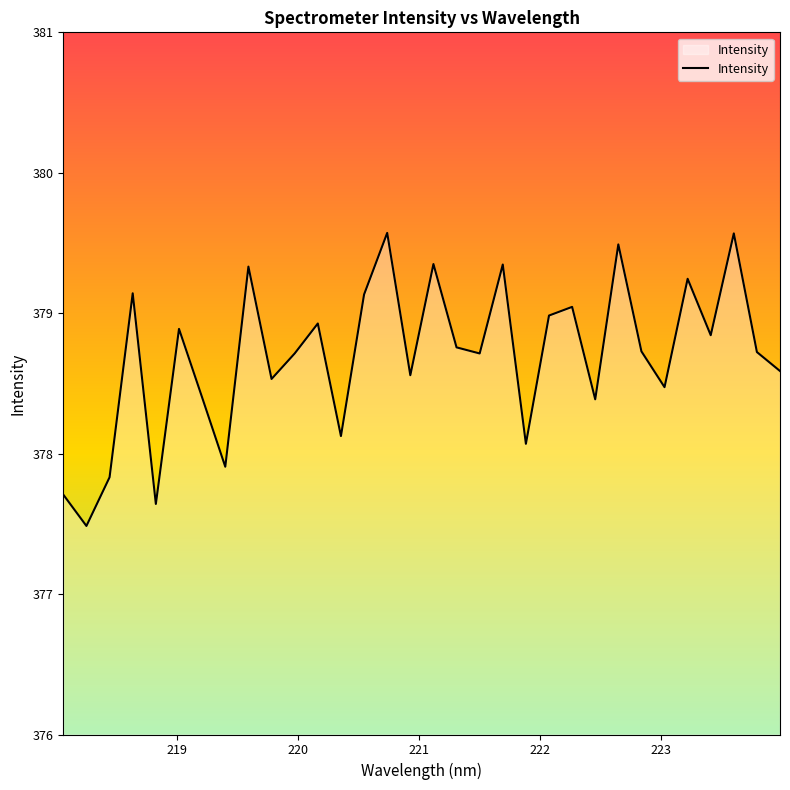

What is the smallest value displayed?

377.5